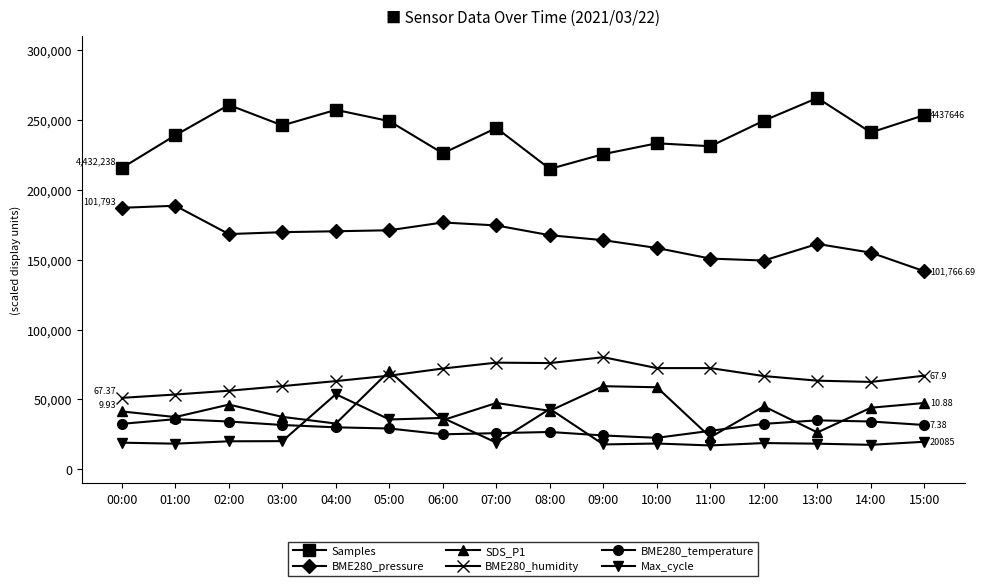

At 03:00, list the series in order from largest to smallest.

Samples, BME280_pressure, BME280_humidity, SDS_P1, BME280_temperature, Max_cycle